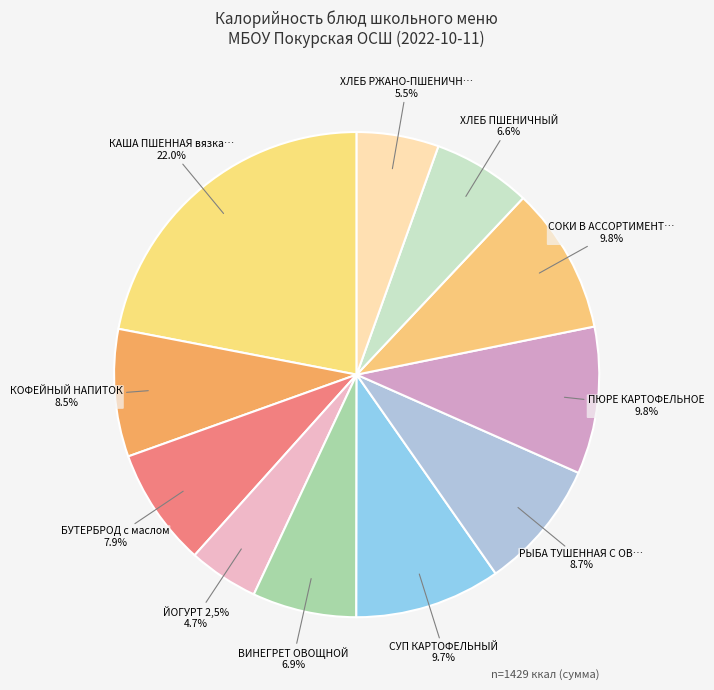

Which slice is the largest?

КАША ПШЕННАЯ вязкая